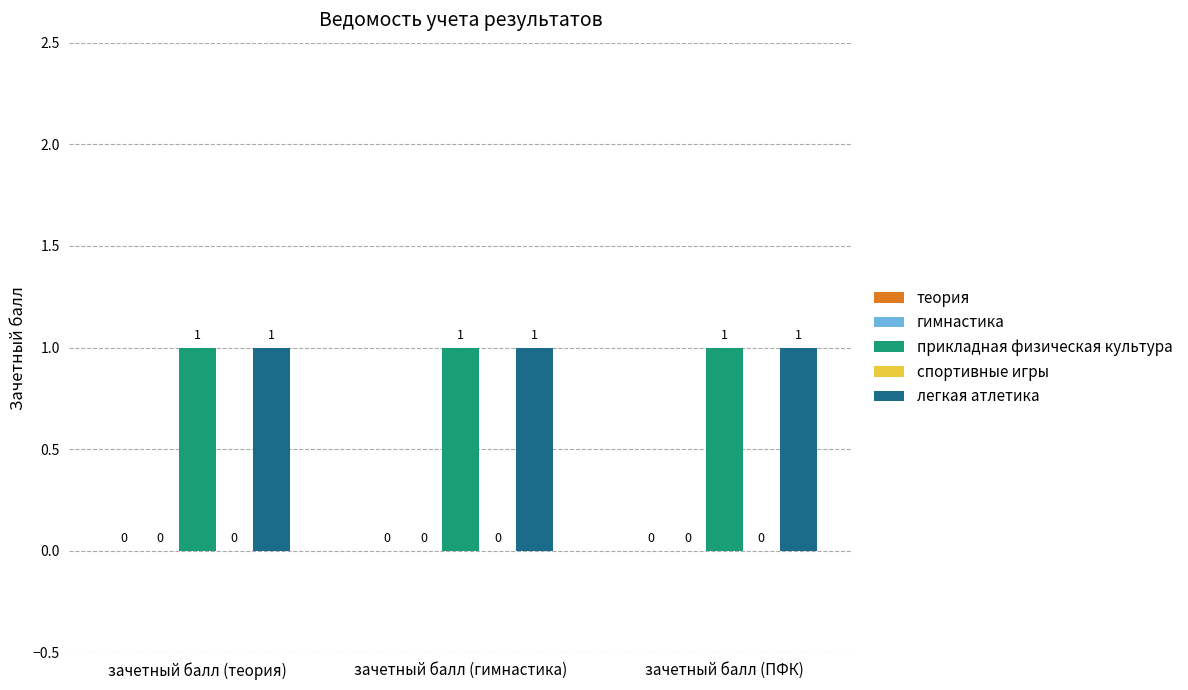

Rank the series at зачетный балл (гимнастика) from lowest to highest value.

теория, гимнастика, спортивные игры, прикладная физическая культура, легкая атлетика